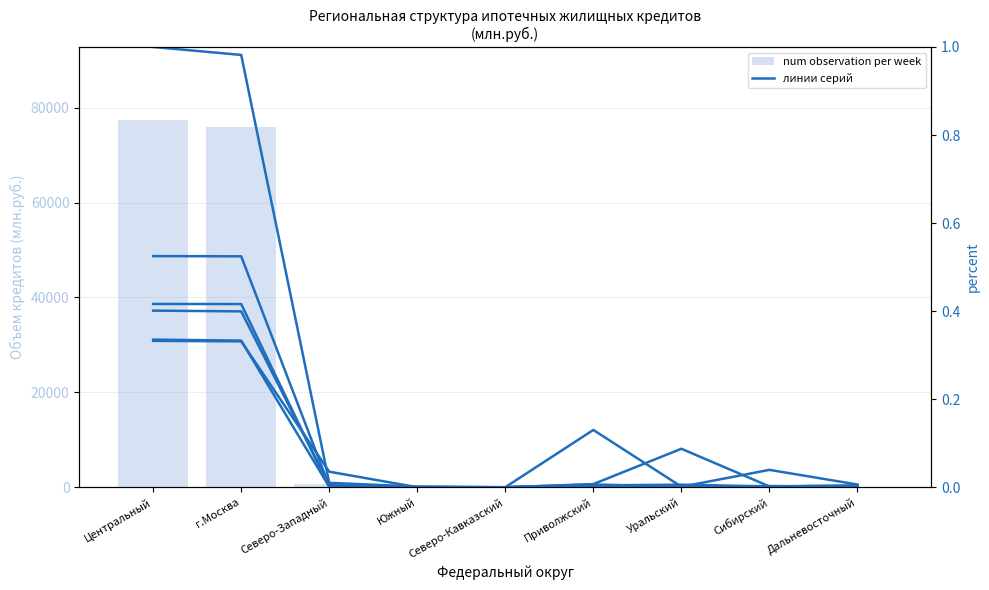

At how many categories does at least one series exceed 18382?

2